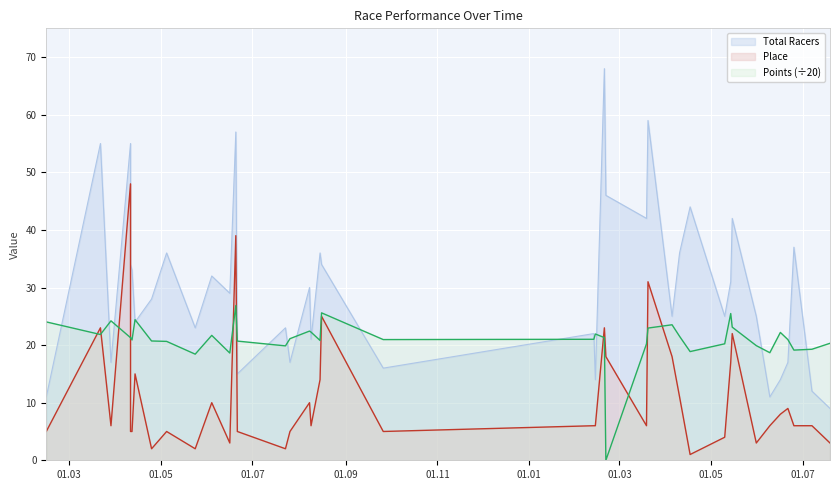

What are all the series names shown in the legend?

Total Racers, Place, Points